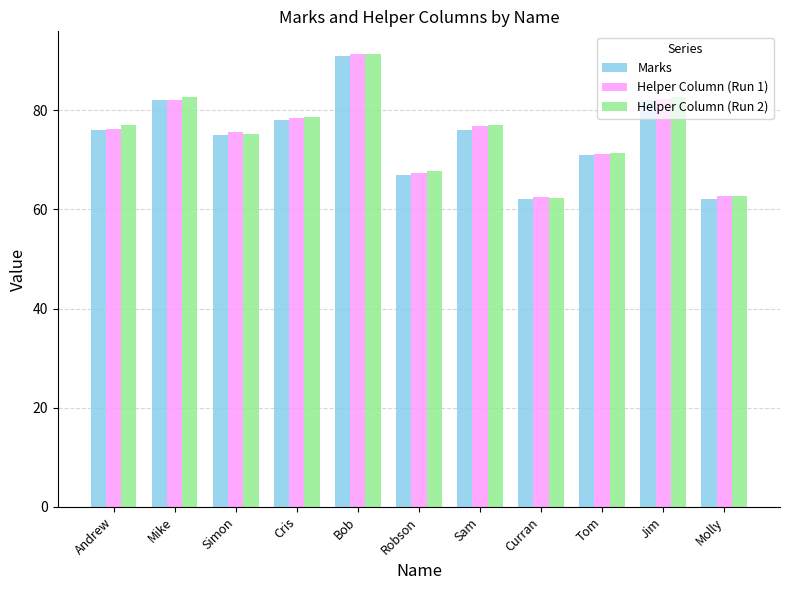

What is the maximum value shown in the chart?

91.3